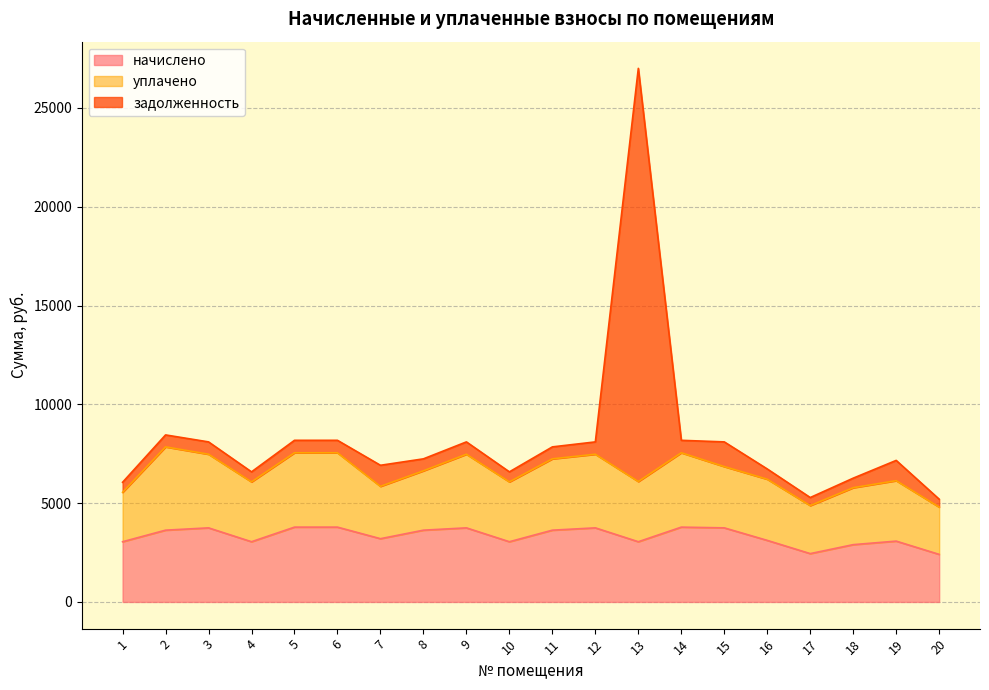

How many lines are shown in the chart?

3